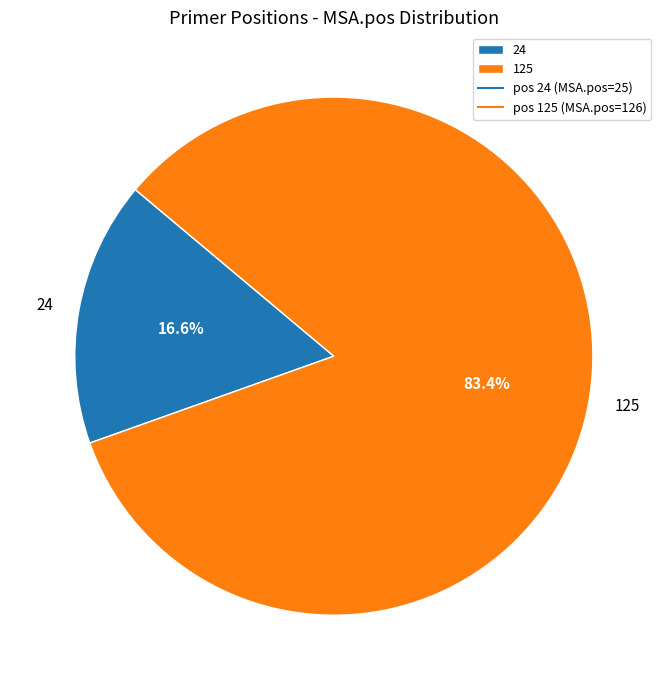

To the nearest percent, what is the combined percentage of 125 and 24?

100%